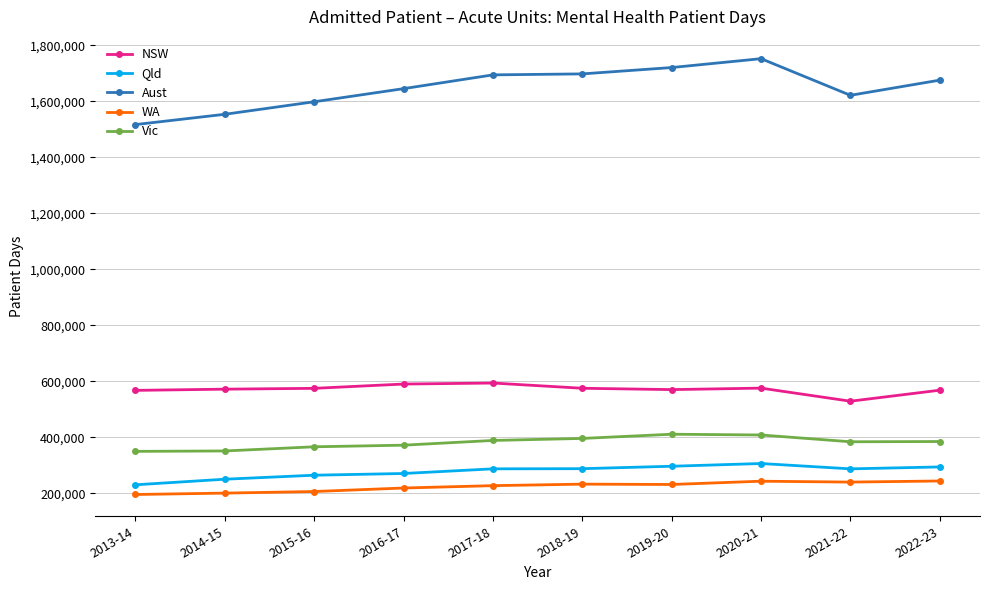

True or false: WA and Aust intersect in this chart.

False